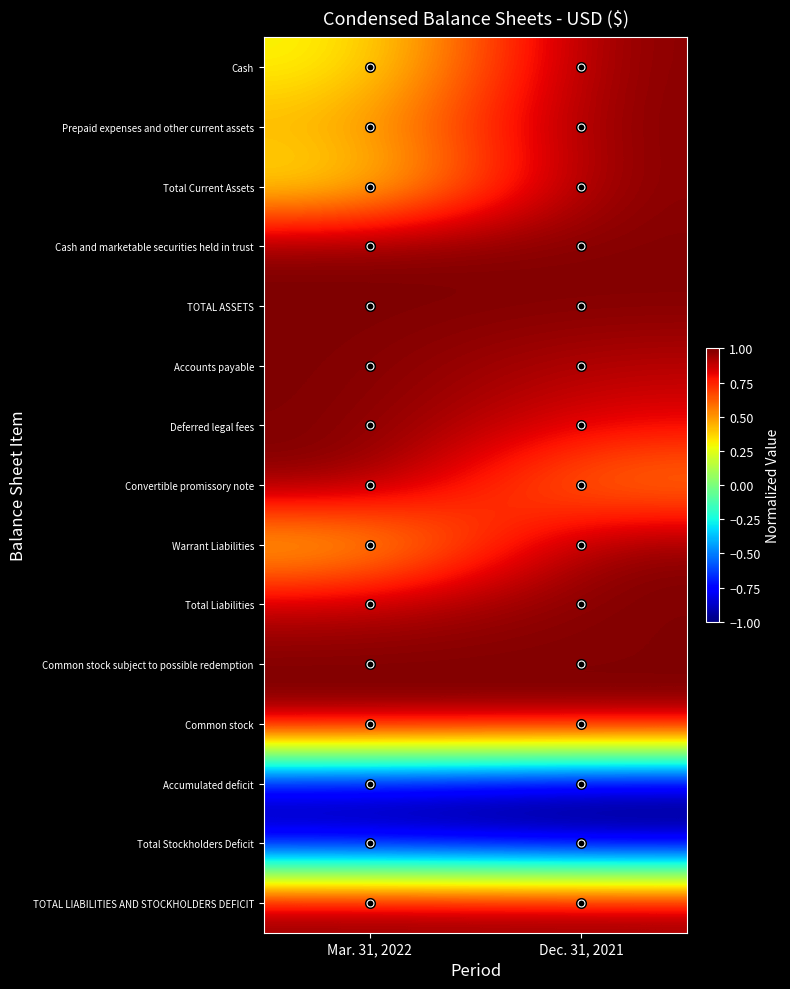

At which category does the chart reach its peak across all series?

Dec. 31, 2021